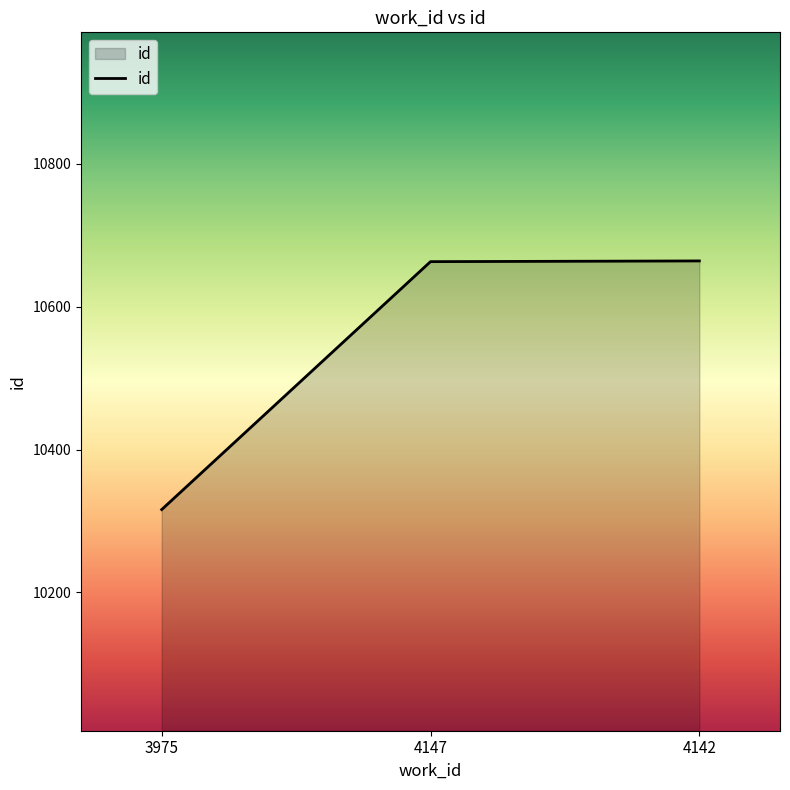

What is the smallest value displayed?

10316